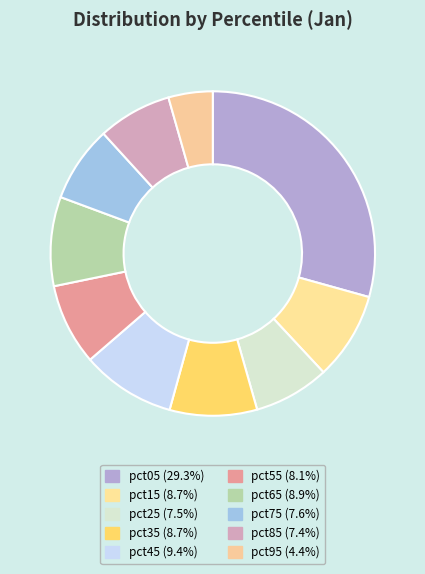

True or false: pct15 accounts for 9% of the total.

True